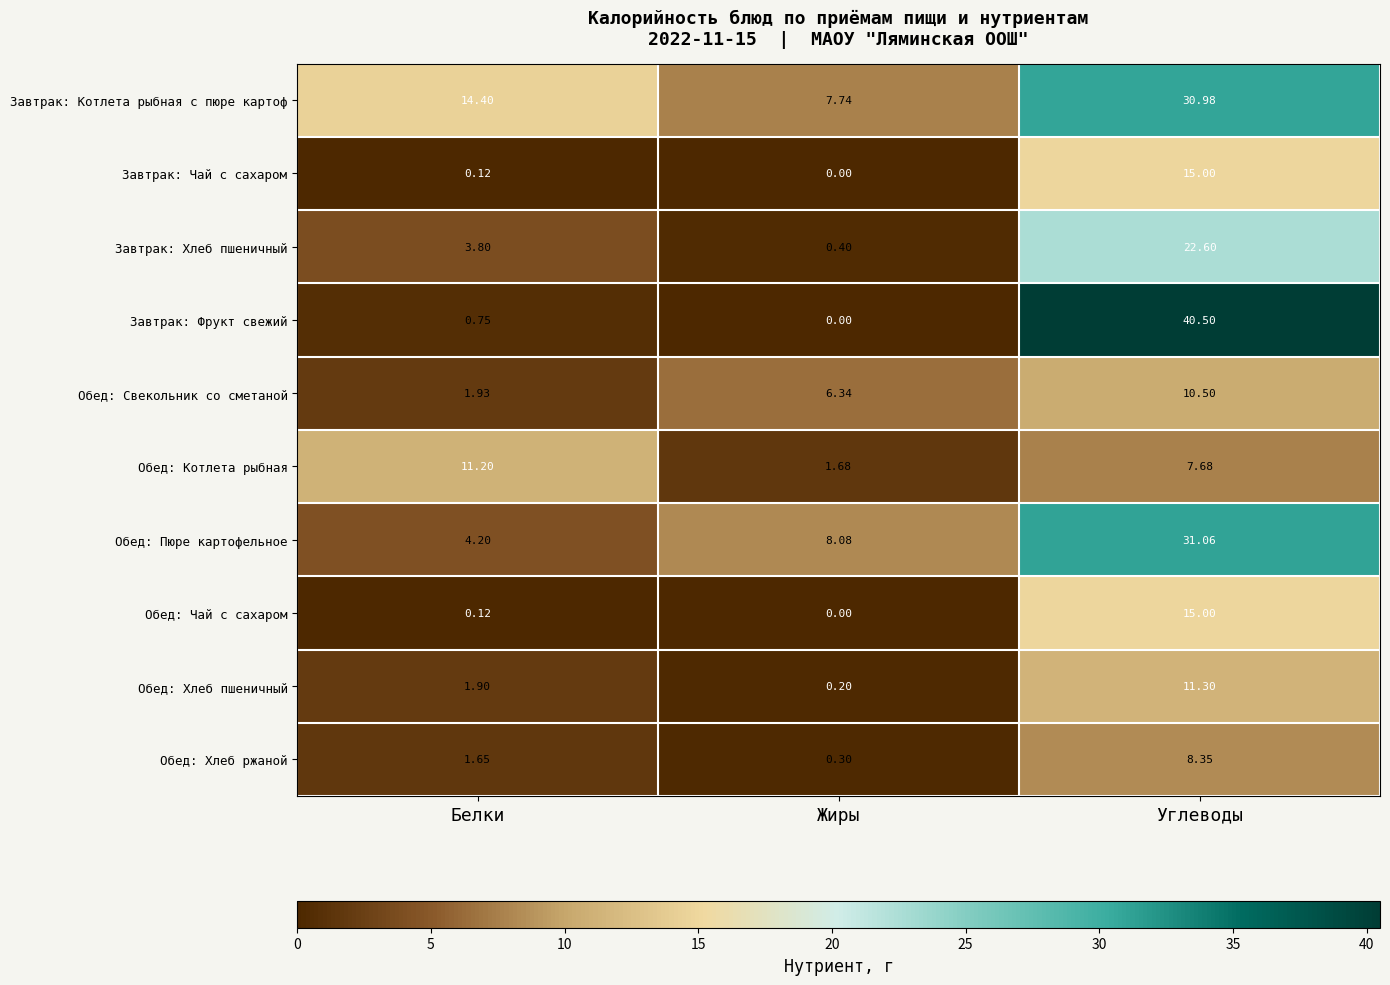

How many data points in Завтрак: Хлеб пшеничный are above 3?

2